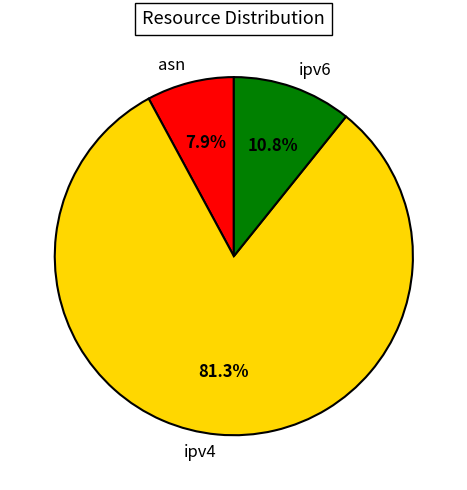

Is the sum of ipv6 and ipv4 greater than half?

Yes